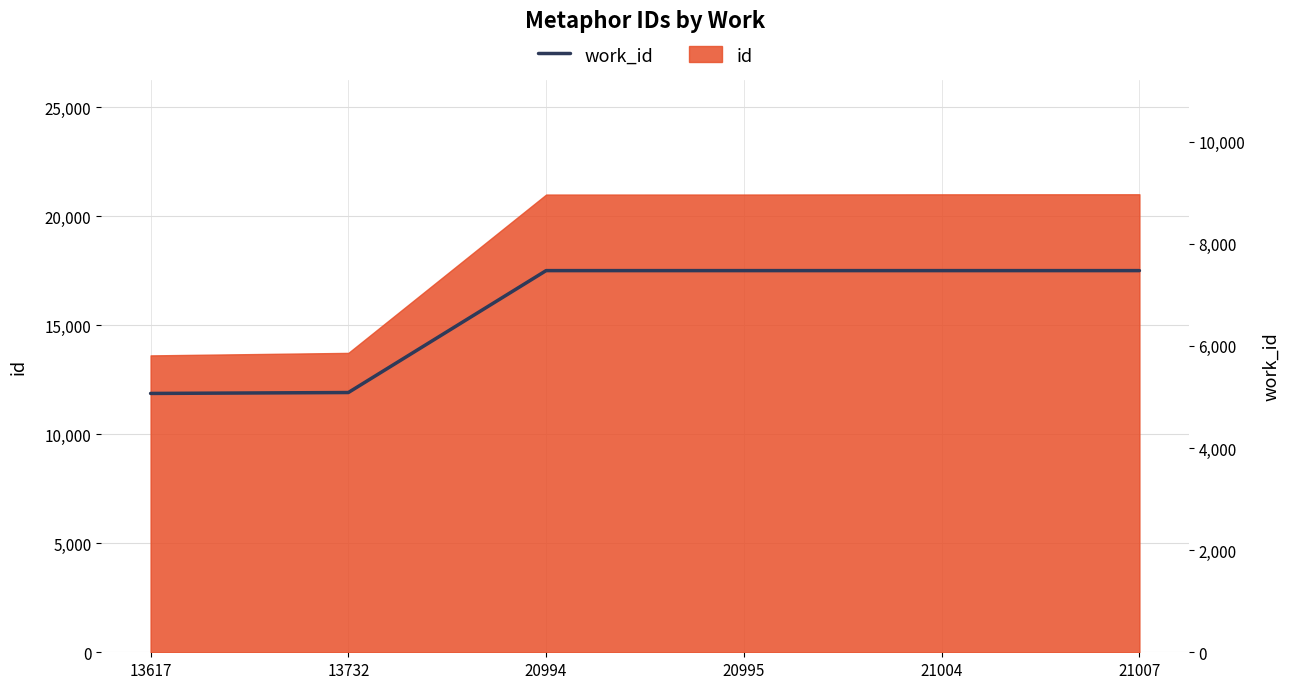

Reading right to left, list all the values displayed in this chart.

21007=7476	21004=7476	20995=7476	20994=7476	13732=5088	13617=5070